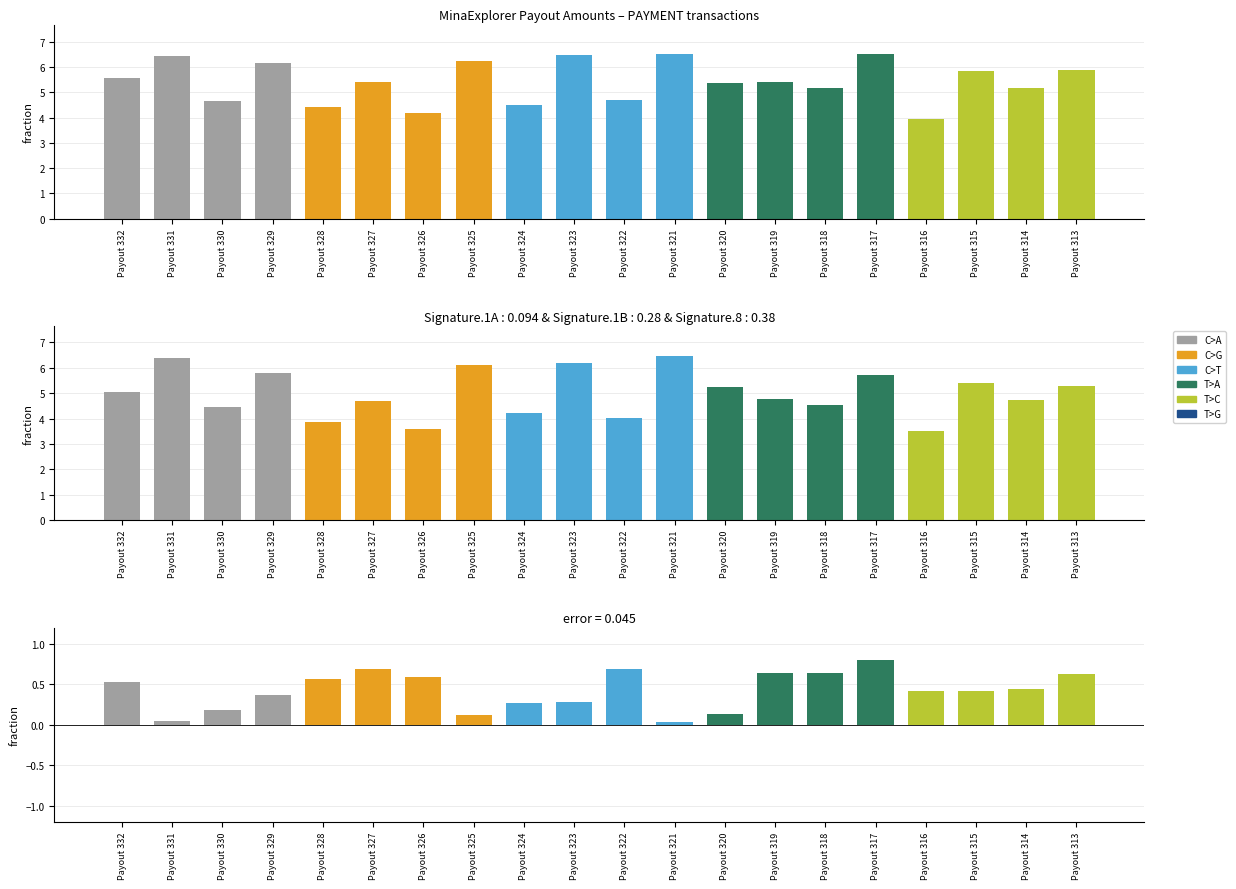

Between Payout 328 and Payout 321, which is larger?

Payout 328